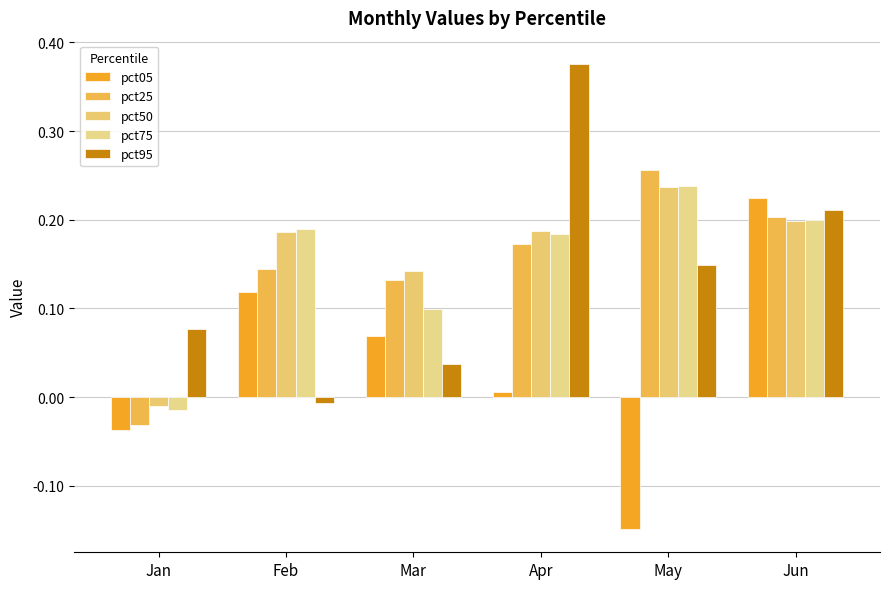

What are all the series names shown in the legend?

pct05, pct25, pct50, pct75, pct95